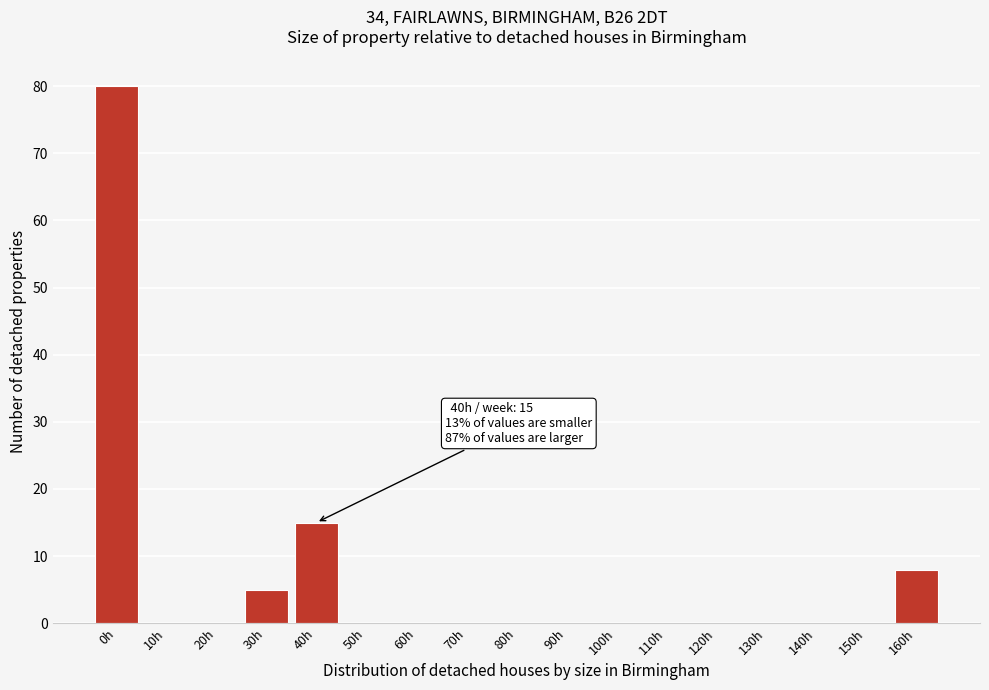

Reading left to right, extract all data points from this chart.

0h=80	10h=0	20h=0	30h=5	40h=15	50h=0	60h=0	70h=0	80h=0	90h=0	100h=0	110h=0	120h=0	130h=0	140h=0	150h=0	160h=8